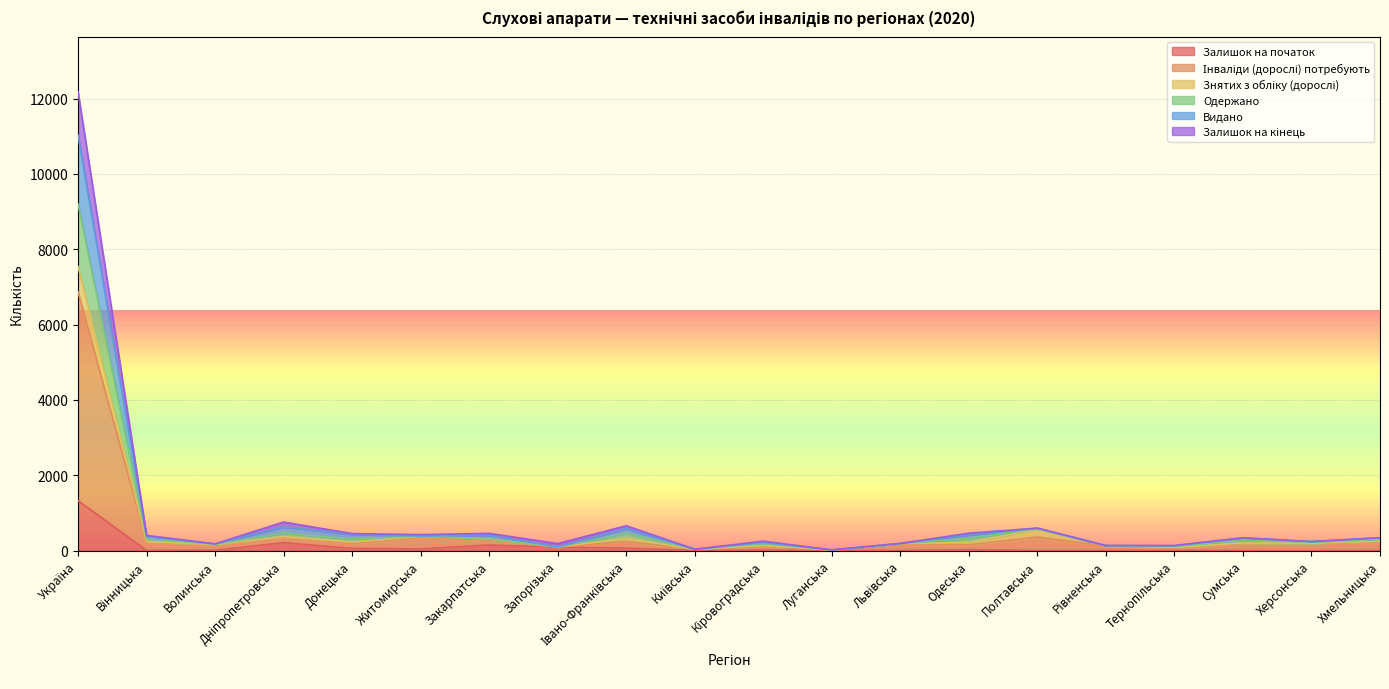

What is the label of the 8th point from the left?

Запорізька